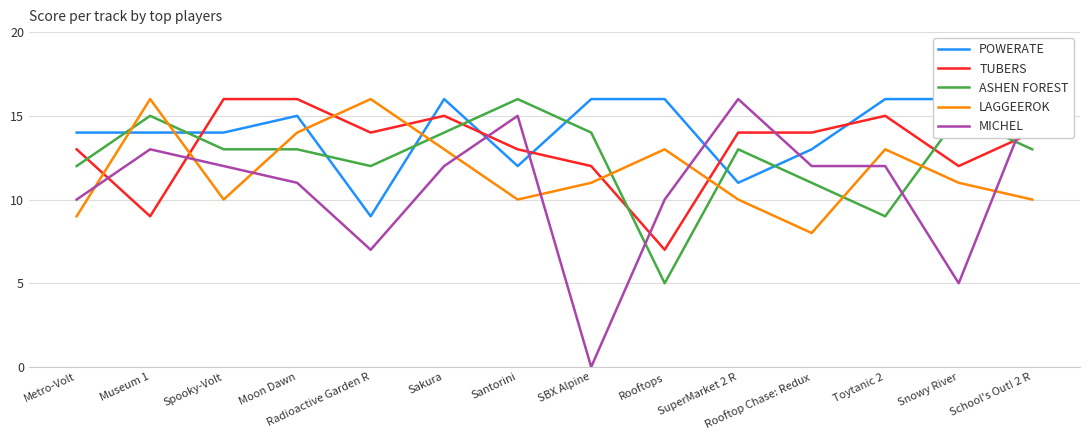

What is the average value of the ASHEN FOREST series?

12